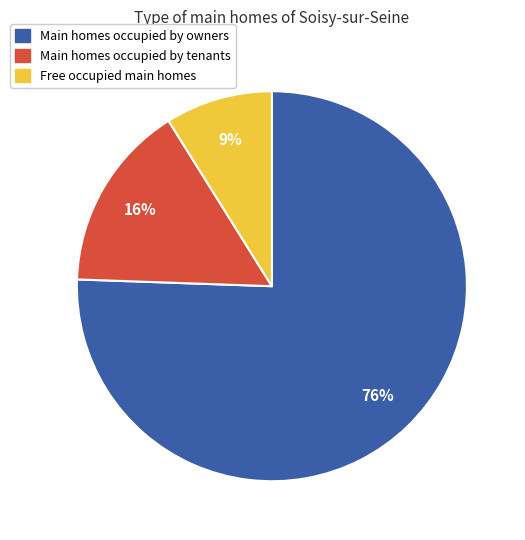

To the nearest percent, what is the average slice percentage?

33%